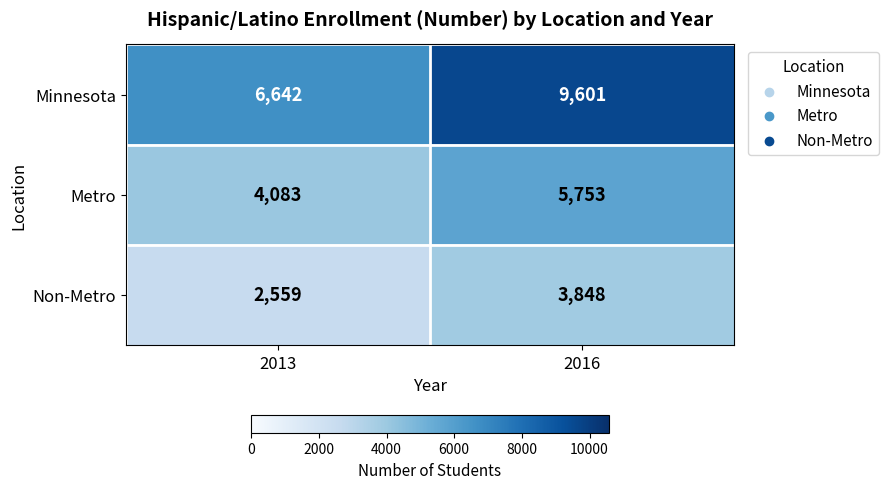

Which series has the largest range (max minus min)?

Minnesota